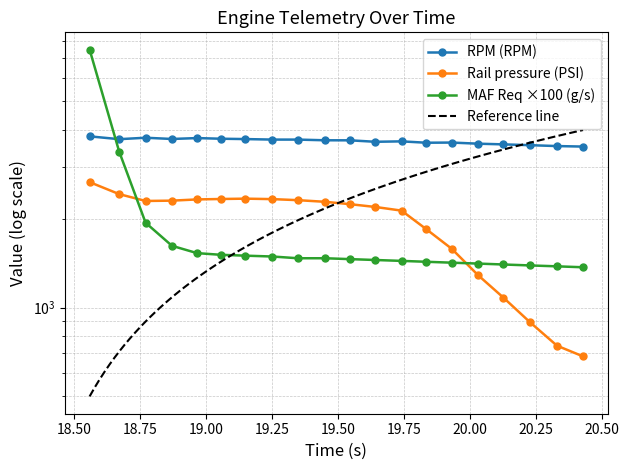

After their last crossing, which series has the higher values: MAF Req (wgdc) (g/s) or Rail pressure (PSI)?

MAF Req (wgdc) (g/s)